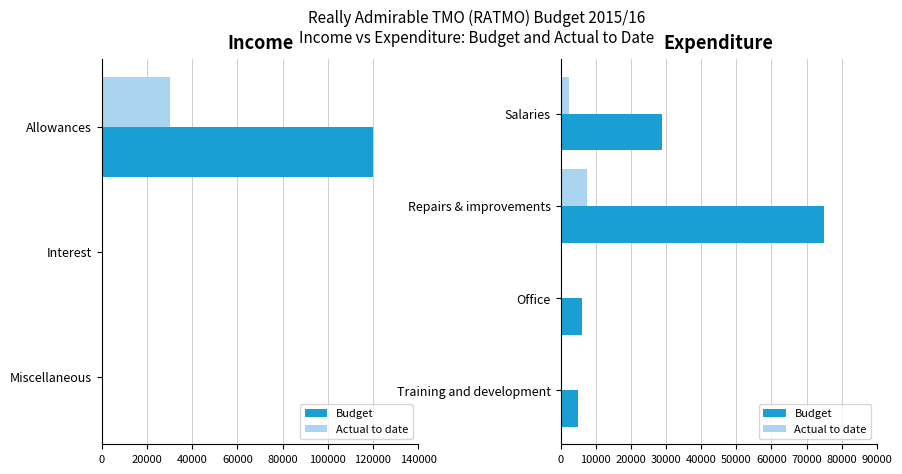

At how many categories does at least one series exceed 5770?

3